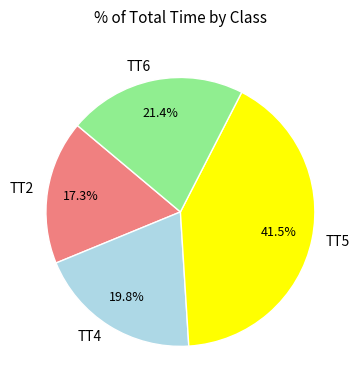

How many slices are in this pie chart?

4